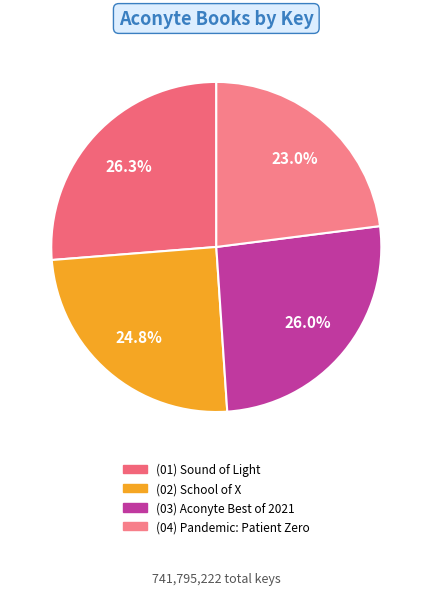

How many slices are in this pie chart?

4